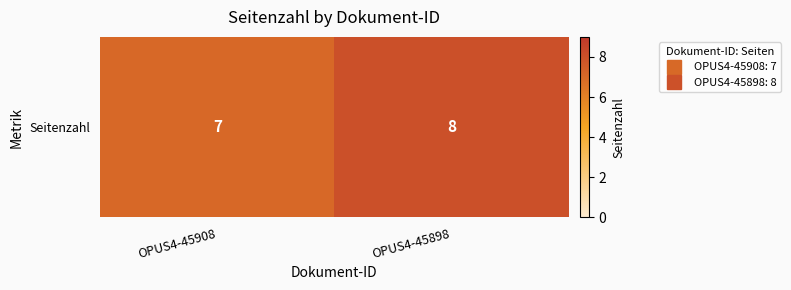

Reading right to left, extract all data points from this chart.

OPUS4-45898=8	OPUS4-45908=7